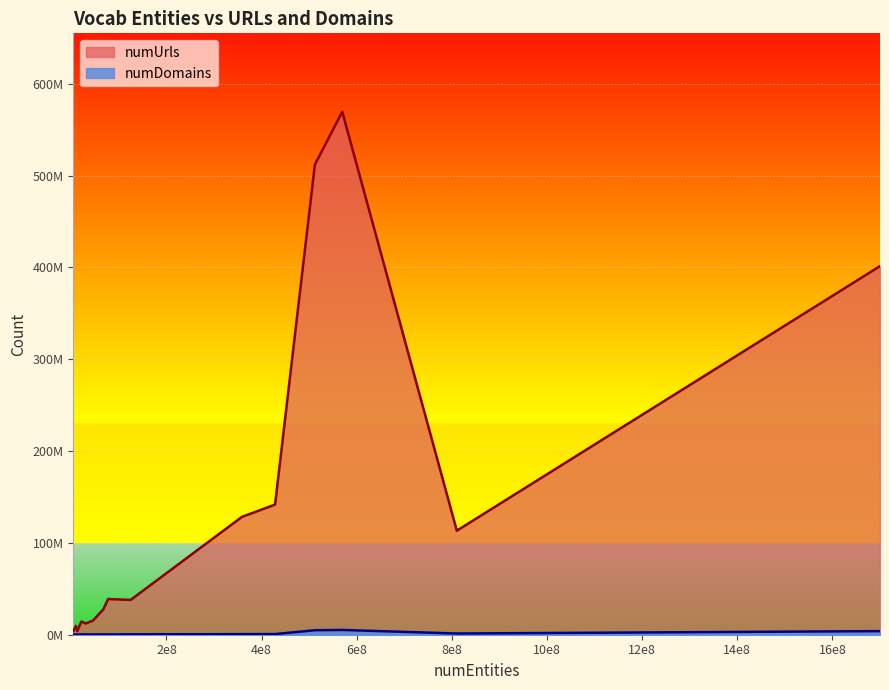

The value of numDomains at https://schema.org/Article/ is 386241. True or false?

False